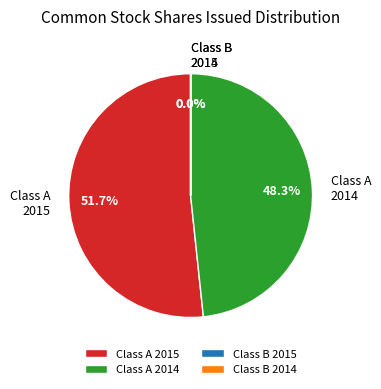

How much of the chart is everything except Class A 2014?

51.7%